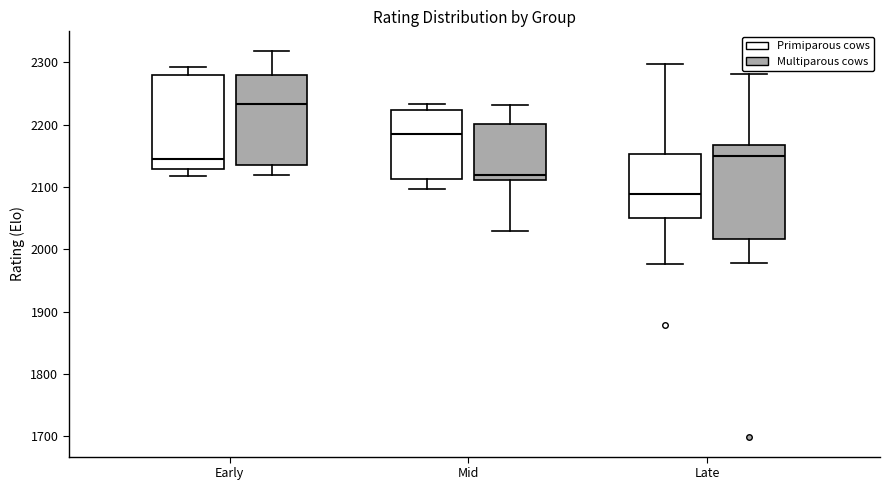

Reading left to right, read every box against the y-axis: the position of its median line, the range the box covers, and the ends of its whiskers. The values are not printed on the chart, so give them approximately, as read against the axis.

Early (Primiparous cows): median 2150, box 2130 to 2280, whiskers 2120 to 2290
Early (Multiparous cows): median 2230, box 2140 to 2280, whiskers 2120 to 2320
Mid (Primiparous cows): median 2190, box 2110 to 2220, whiskers 2100 to 2230
Mid (Multiparous cows): median 2120, box 2110 to 2200, whiskers 2030 to 2230
Late (Primiparous cows): median 2090, box 2050 to 2150, whiskers 1980 to 2300
Late (Multiparous cows): median 2150, box 2020 to 2170, whiskers 1980 to 2280